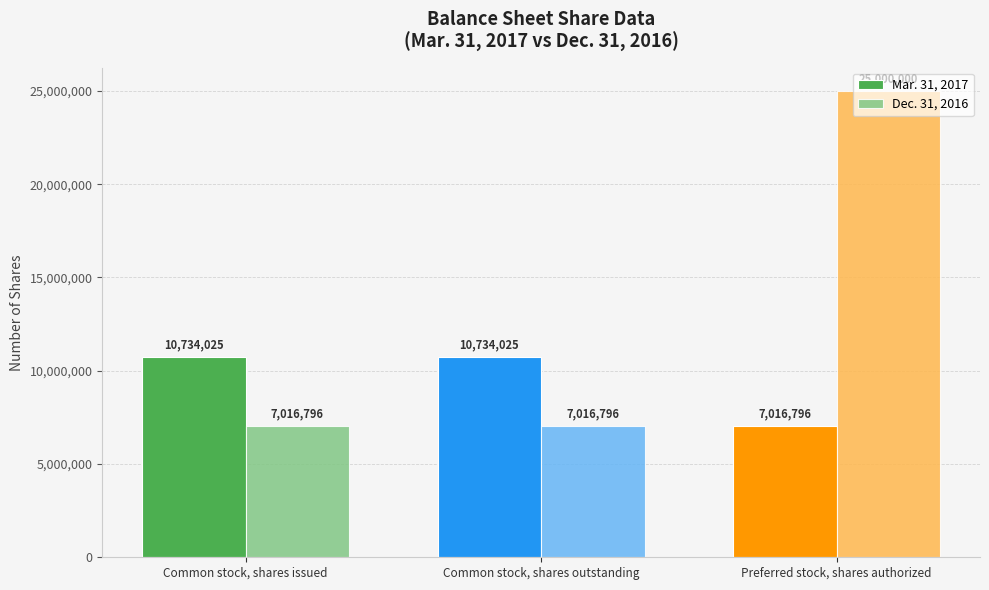

The Dec. 31, 2016 series shows 7016796 at Common stock, shares issued. True or false?

True